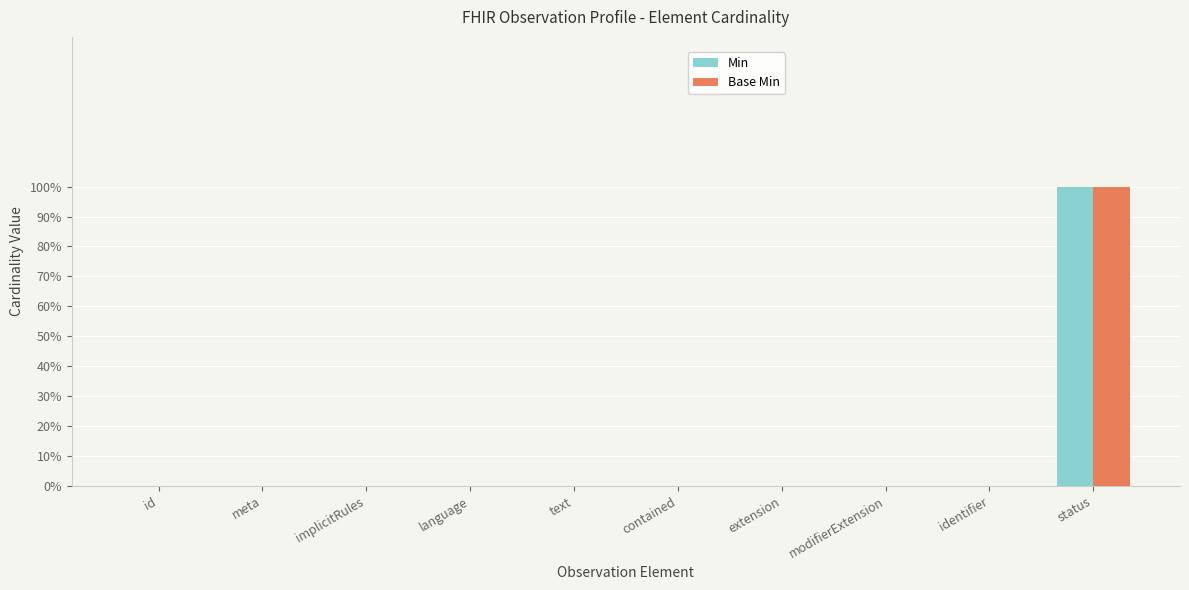

List the labels in order of Base Min value, smallest first.

id, meta, implicitRules, language, text, contained, extension, modifierExtension, identifier, status